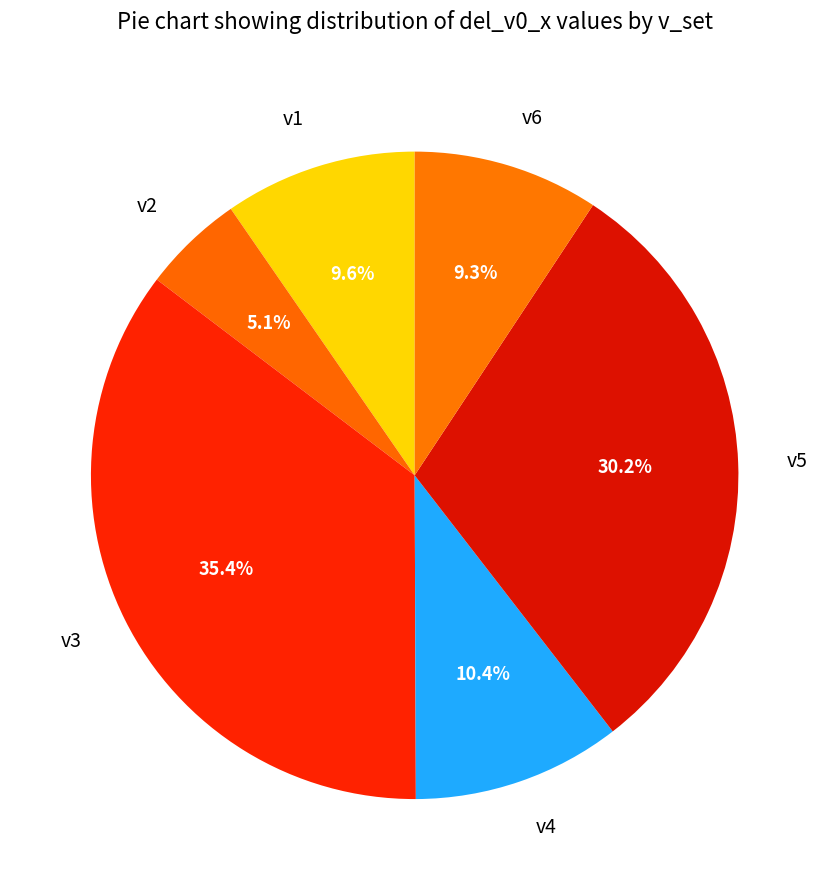

Combined, do v3 and v6 account for over 50%?

No